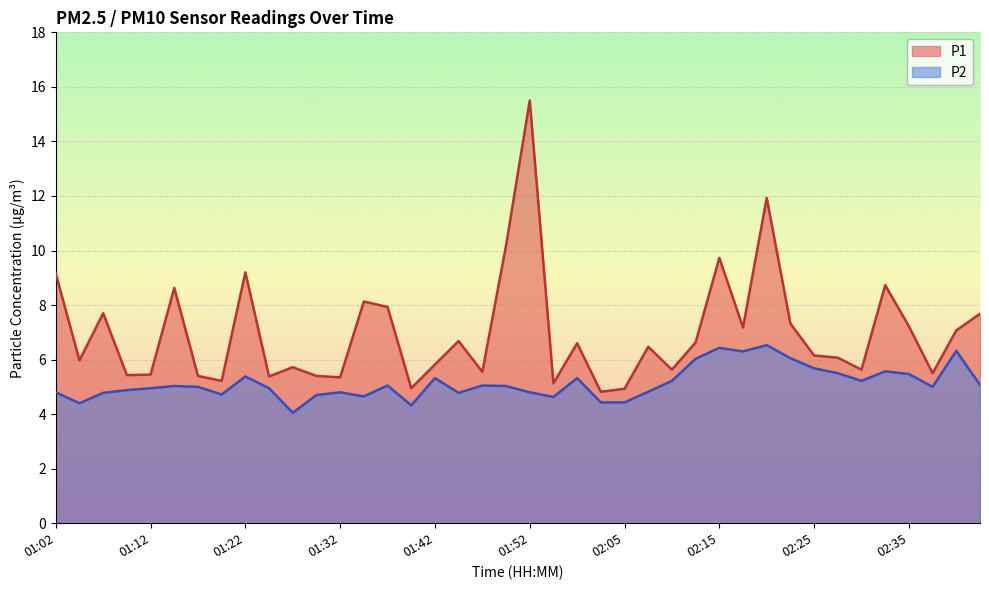

True or false: P1 and P2 intersect in this chart.

False